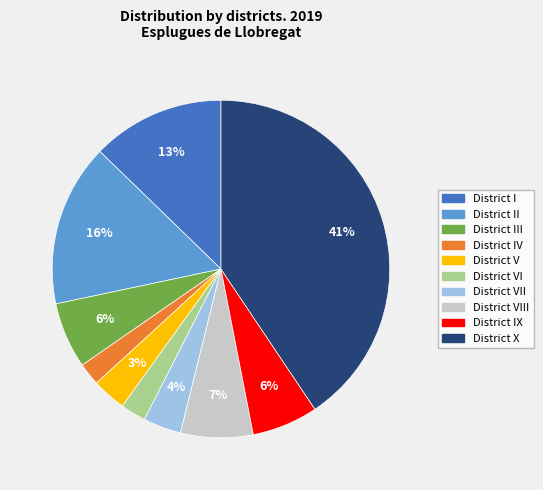

To the nearest percent, what is the average slice percentage?

10%